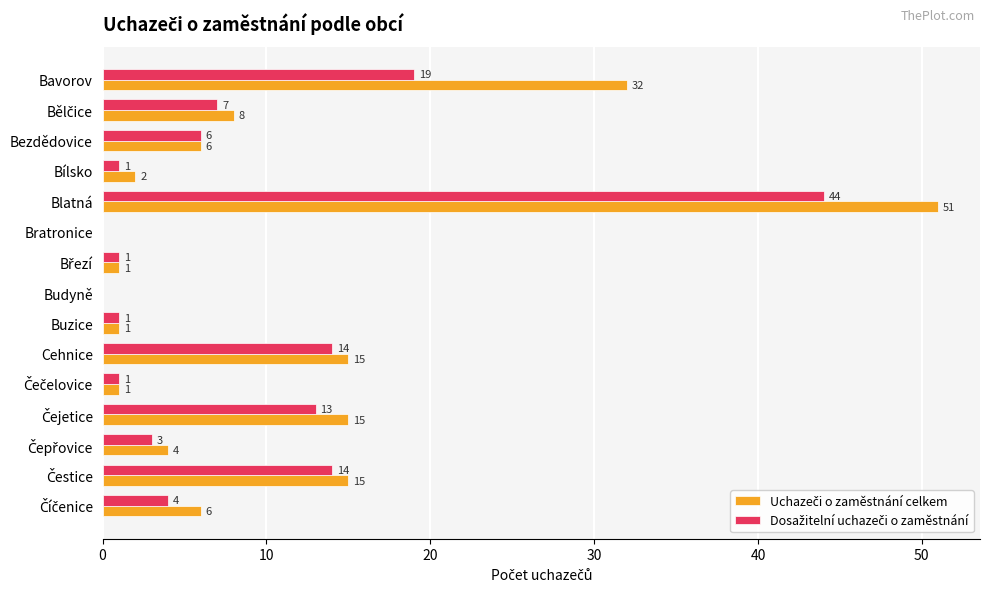

At which category does the chart reach its peak across all series?

Blatná